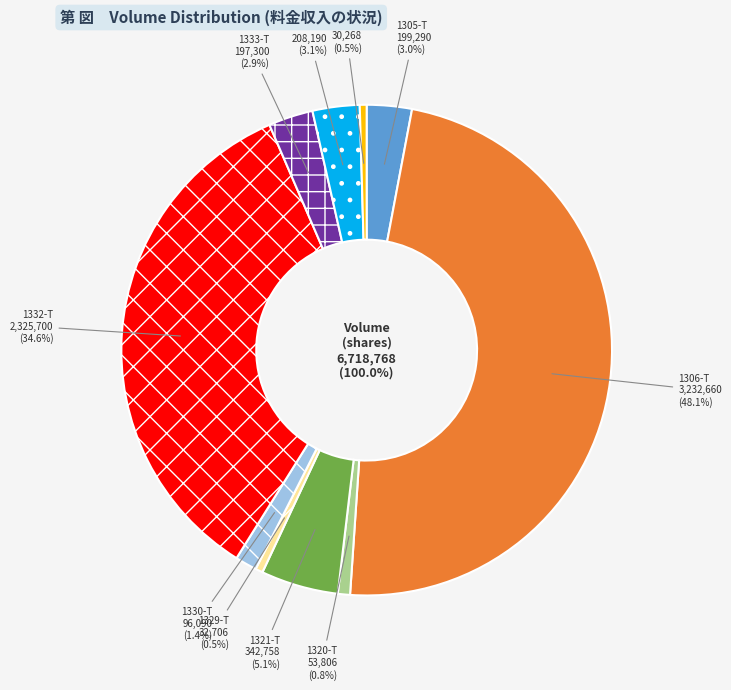

How many slices are in this pie chart?

10